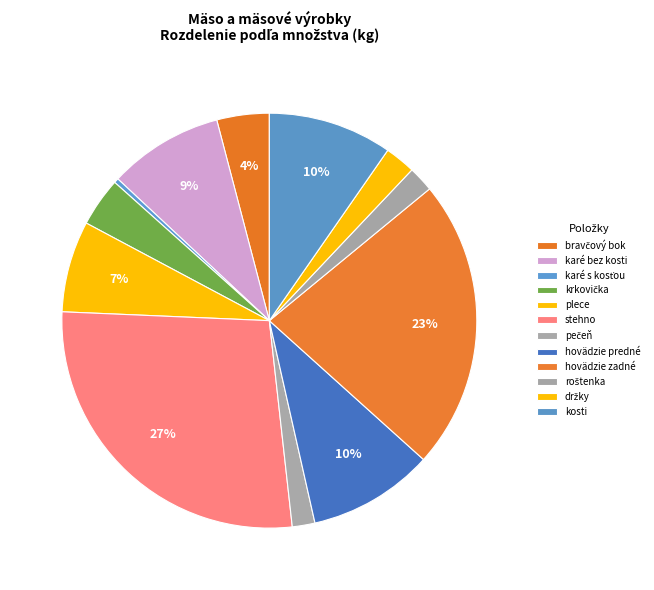

Count the number of slices in the pie.

12